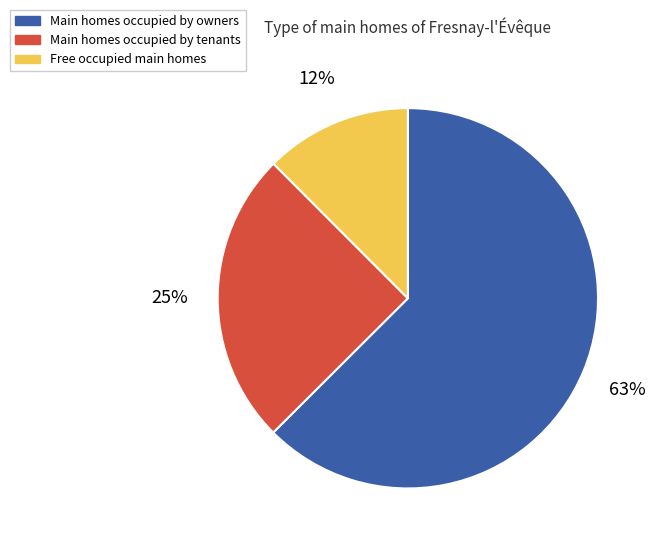

How many segments does this pie chart have?

3